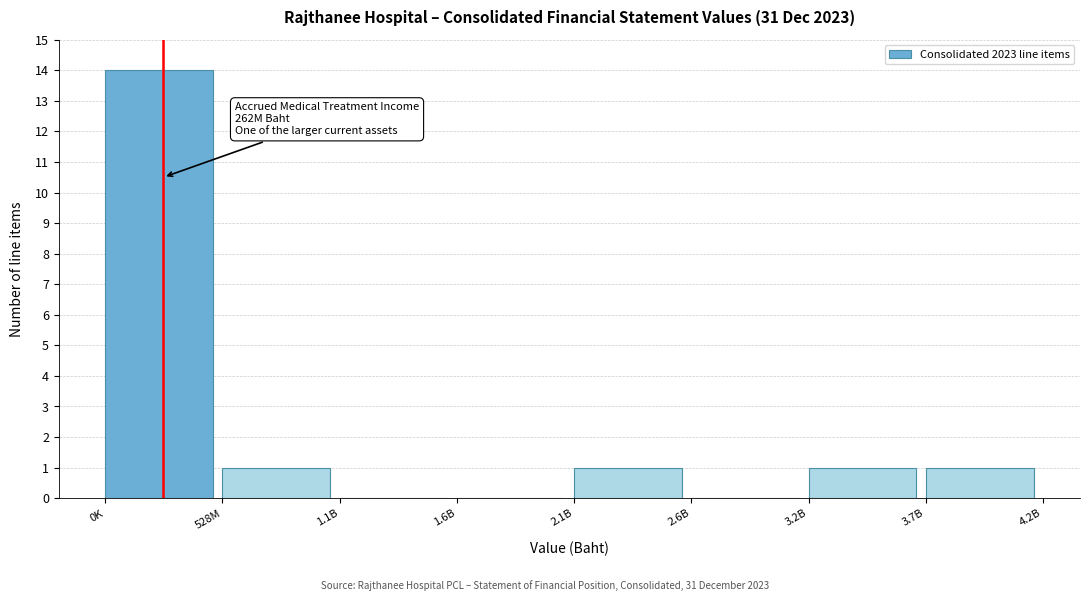

Reading left to right, list all the values displayed in this chart.

0K=14	528M=1	1.1B=0	1.6B=0	2.1B=1	2.6B=0	3.2B=1	3.7B=1